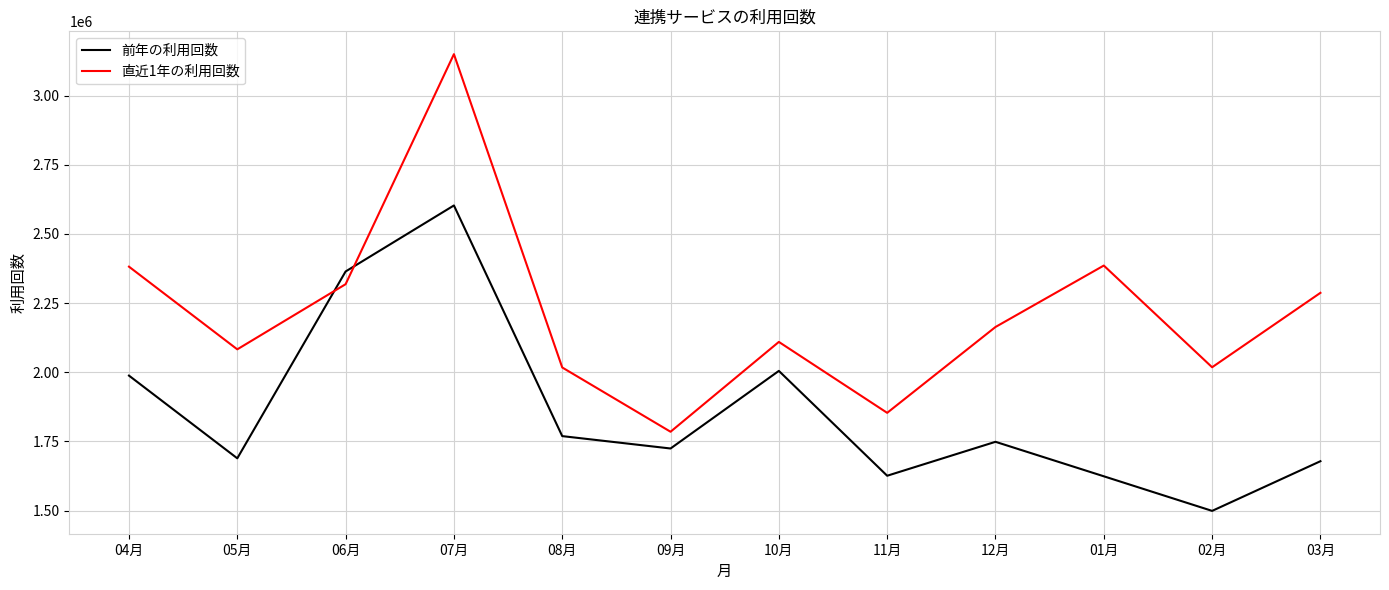

What is the minimum value shown in the chart?

1499103